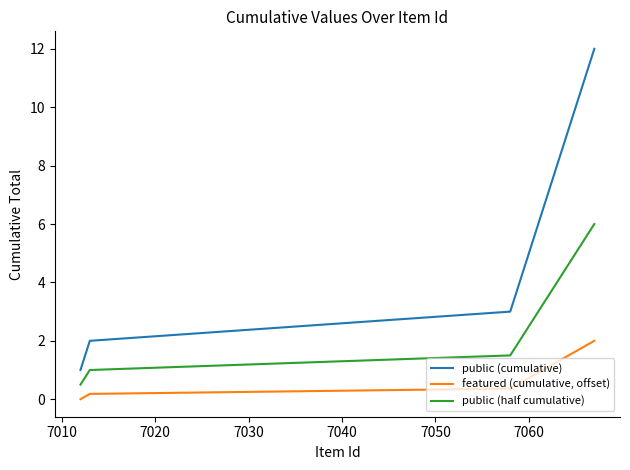

Which series has the largest total across all categories?

public (cumulative)